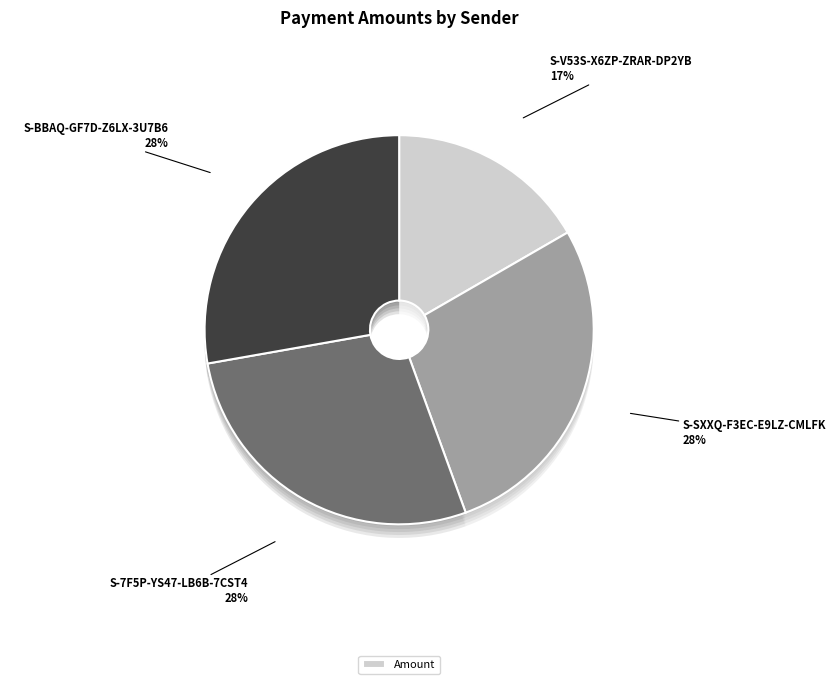

To the nearest percent, what percentage of the pie is S-SXXQ-F3EC-E9LZ-CMLFK?

28%